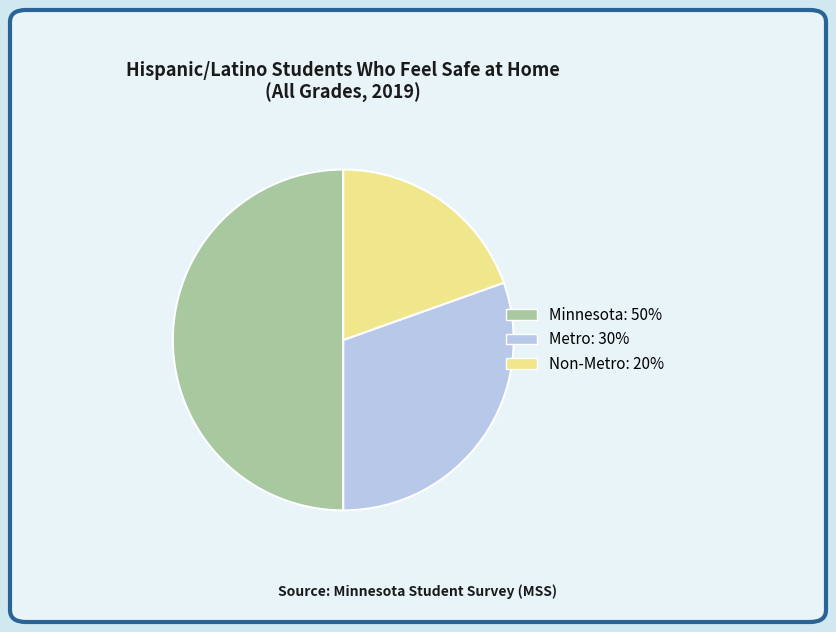

Combined, do Minnesota and Non-Metro account for over 50%?

Yes